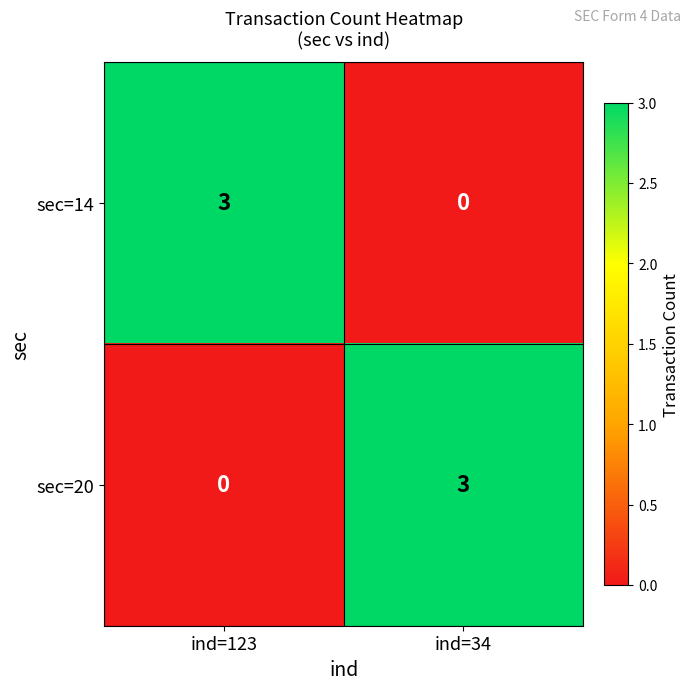

Is the value of sec=14 at ind=34 greater than the value of sec=20 at ind=34?

No